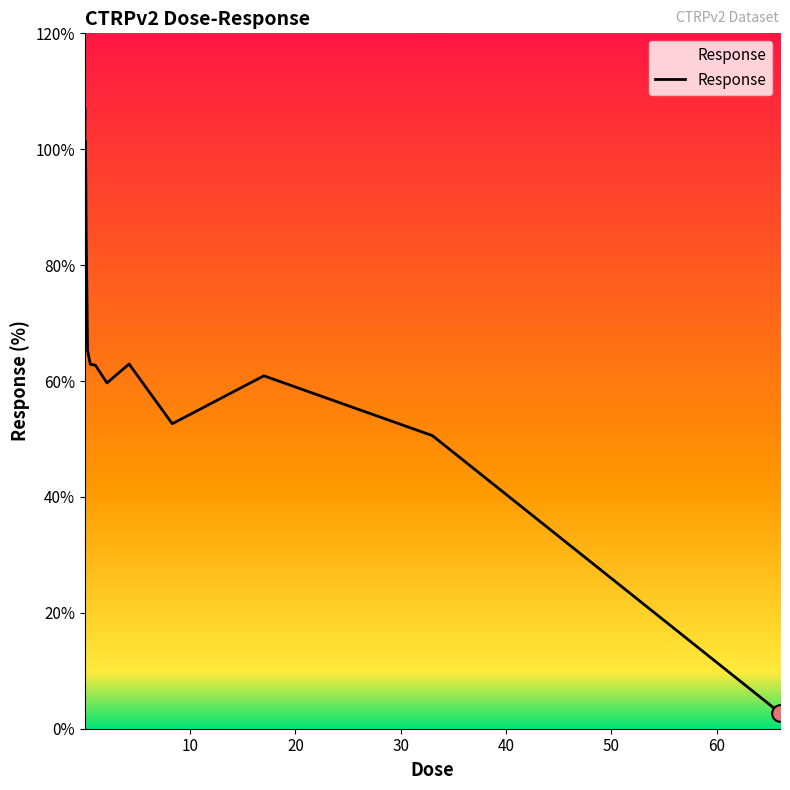

What is the maximum value shown in the chart?

107.0